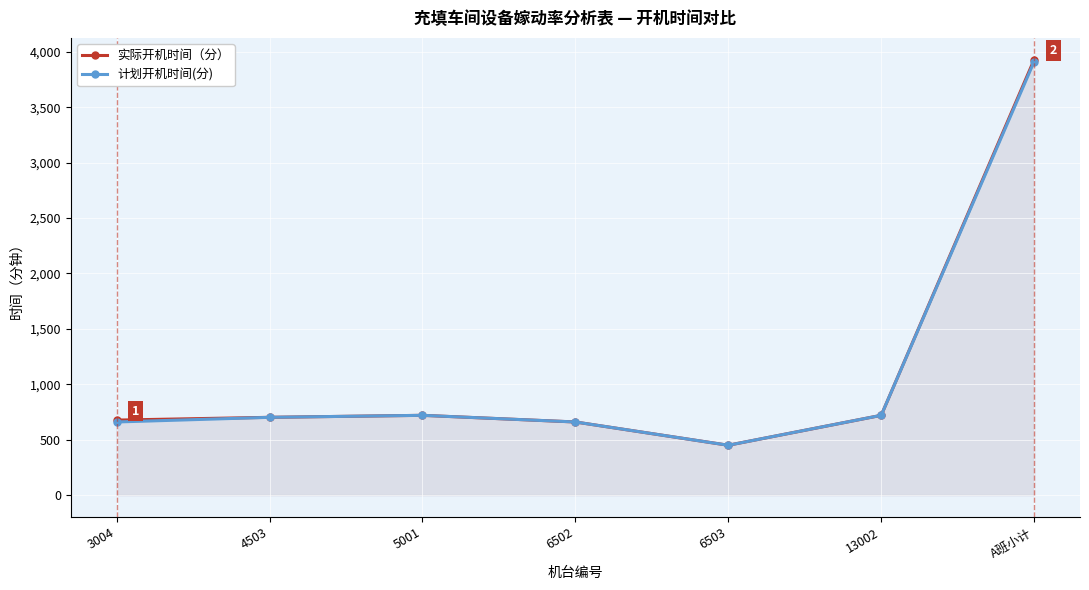

True or false: 计划开机时间(分) and 实际开机时间（分） cross at least once.

False